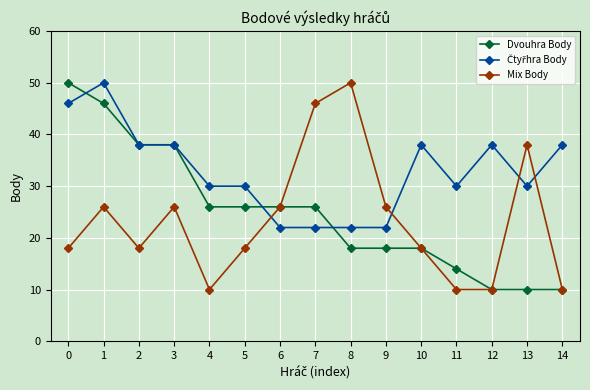

Read the Mix Body value at 13.

38